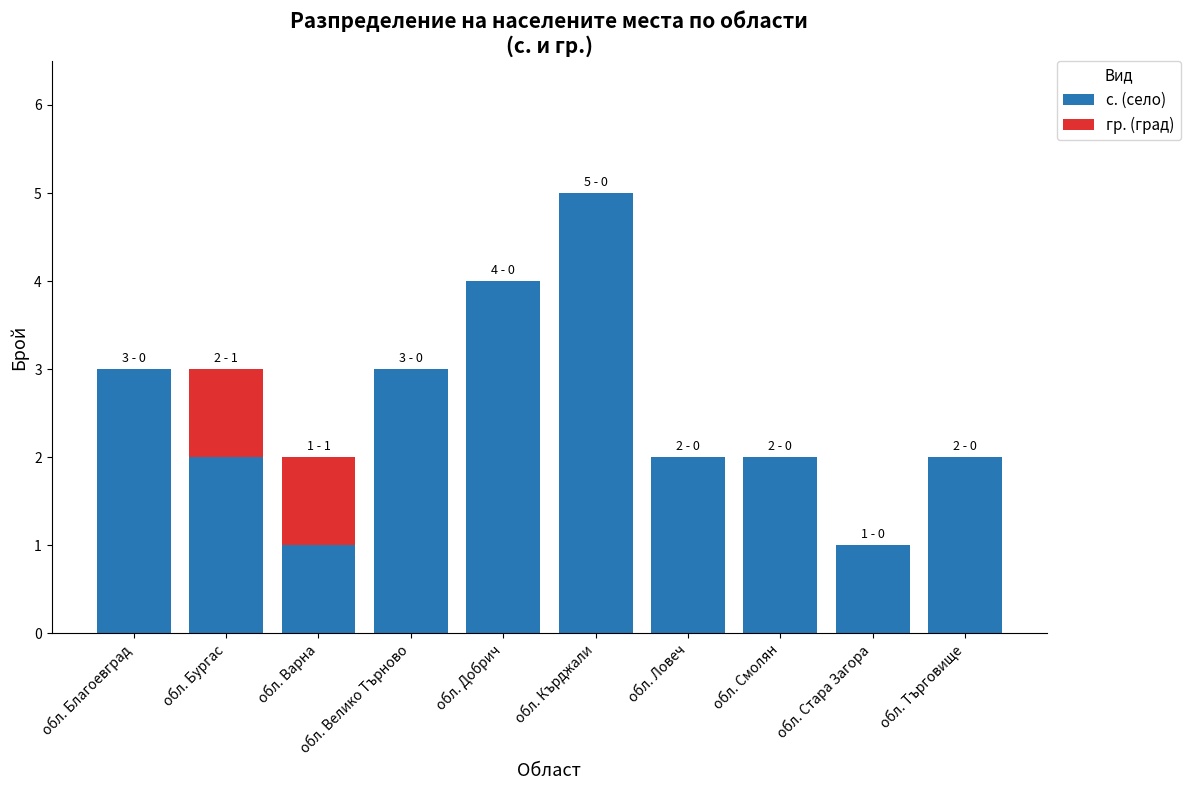

What is the sum of the с. (село) values at обл. Благоевград and обл. Стара Загора?

4